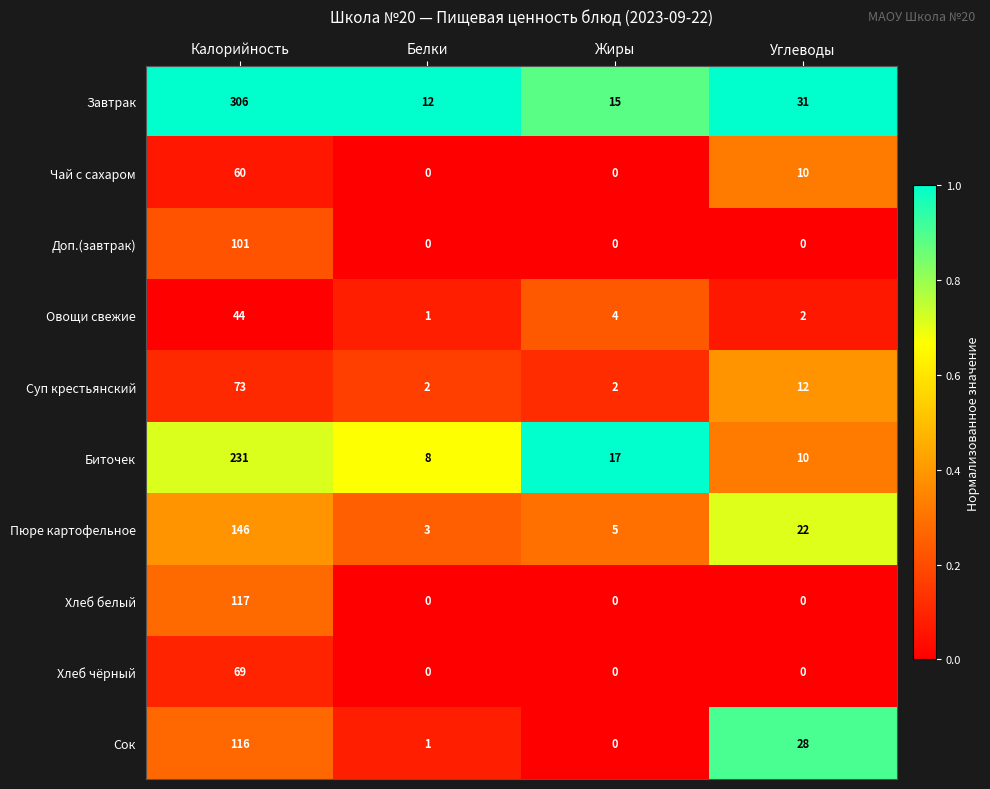

Rank the series by their maximum value, from highest to lowest.

Завтрак, Биточек, Пюре картофельное, Хлеб белый, Сок, Доп.(завтрак), Суп крестьянский, Хлеб чёрный, Чай с сахаром, Овощи свежие